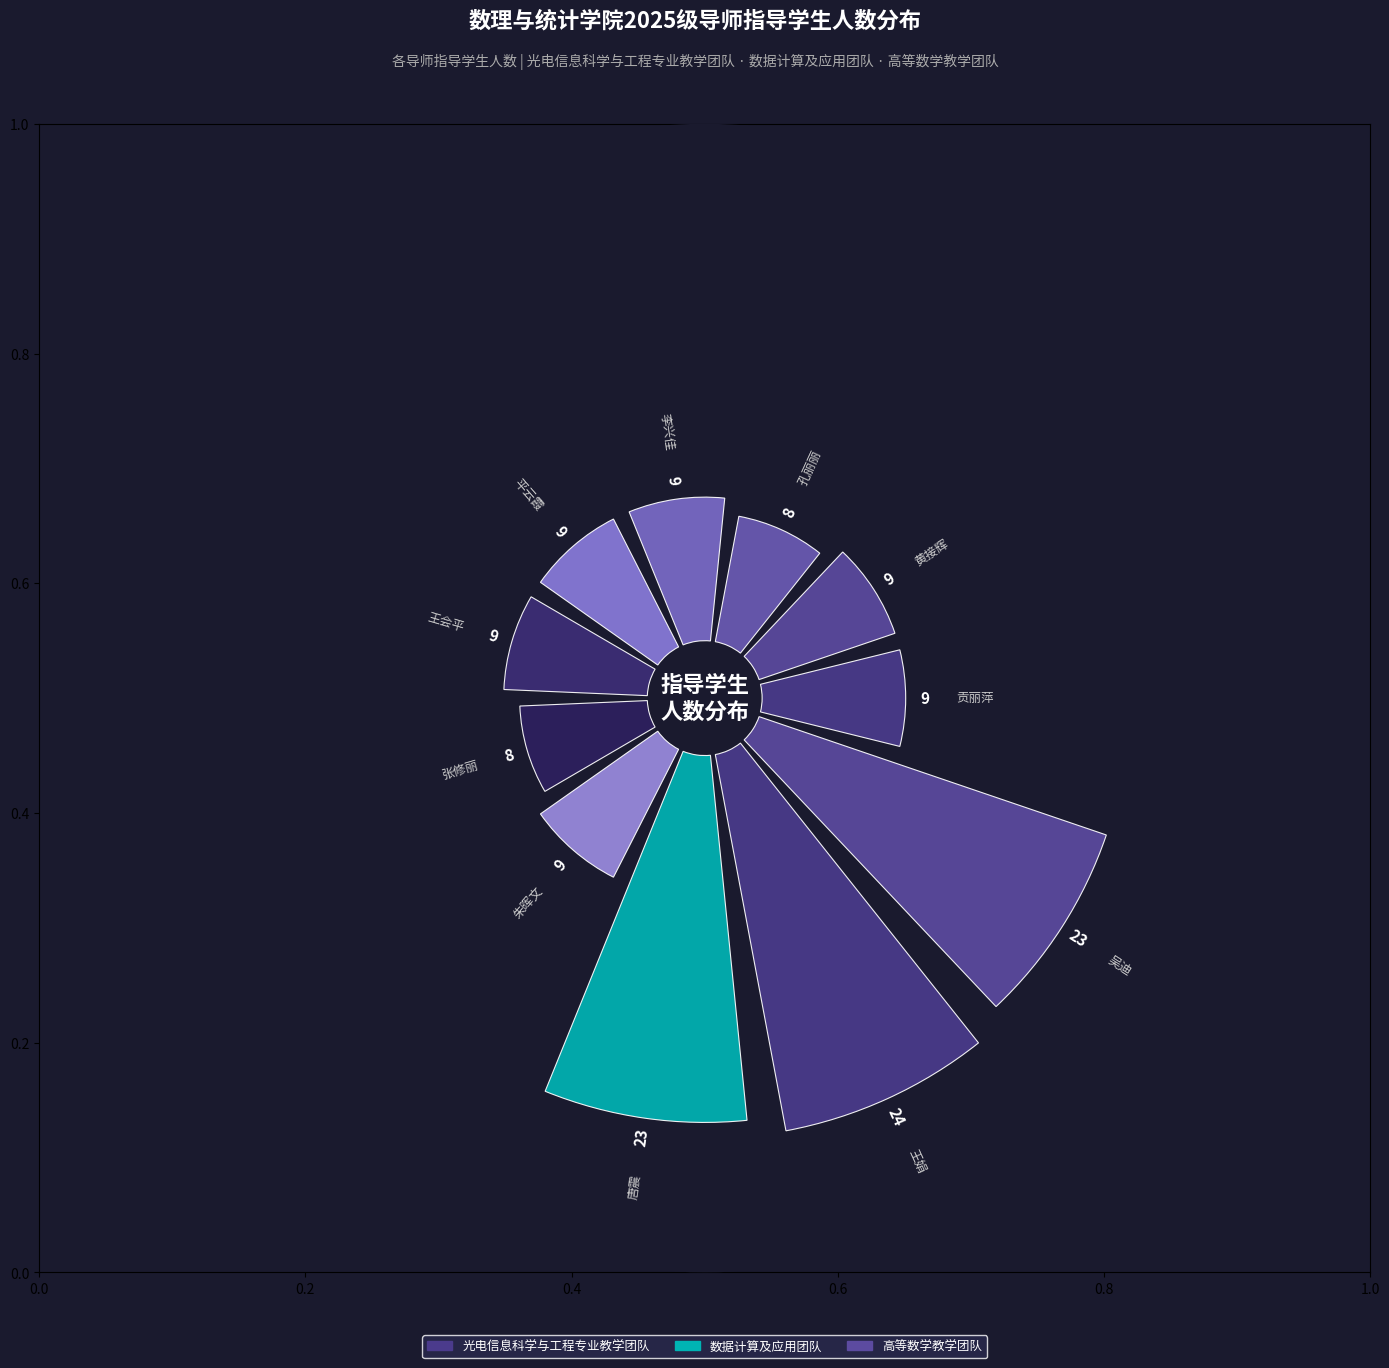

What percentage is the 黄接辉 slice, to the nearest percent?

6%